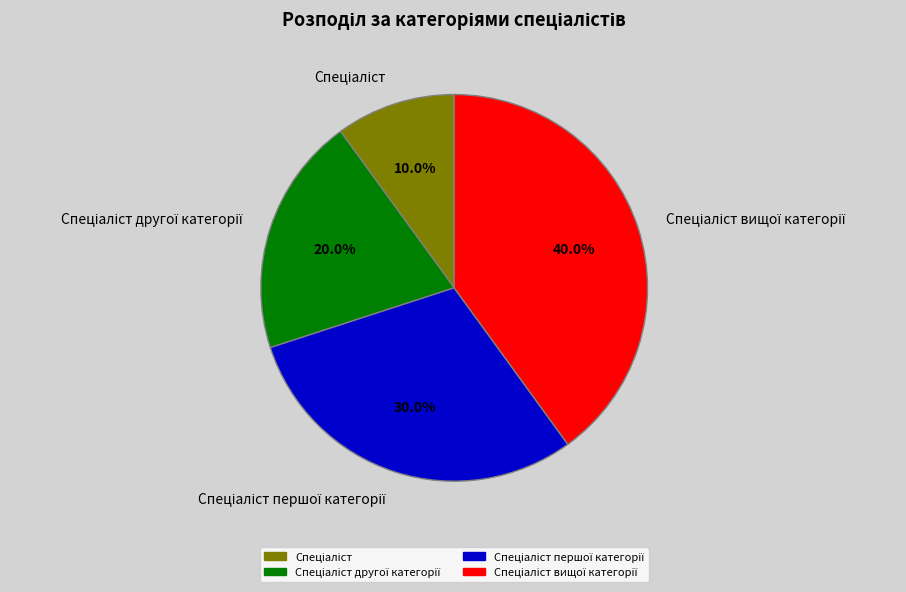

Is there any slice that represents more than half of the pie?

No